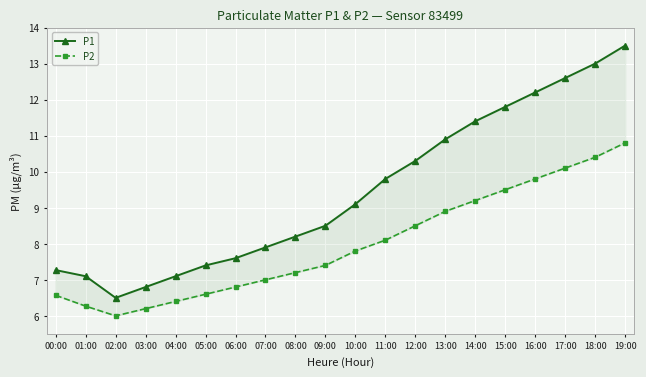

Is the value of P2 at 03:00 greater than the value of P1 at 03:00?

No